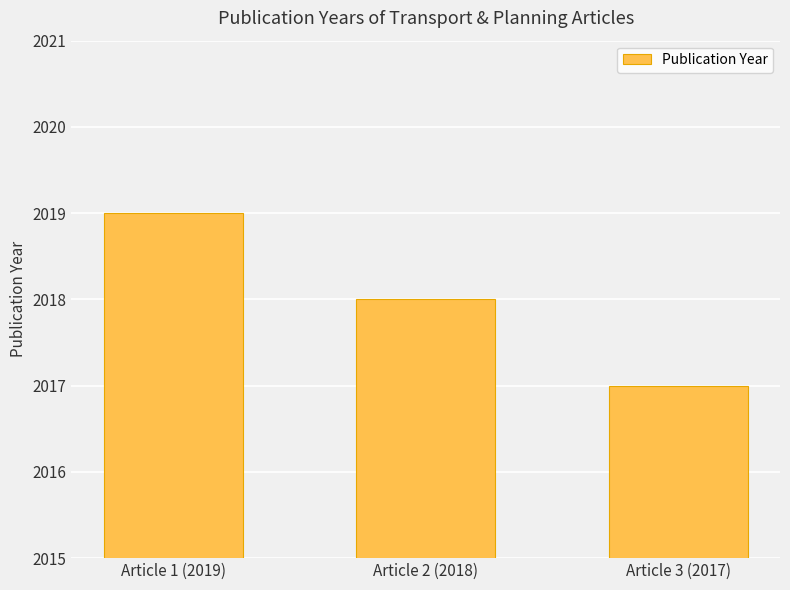

Count the values in the range 2017 to 2019.

3